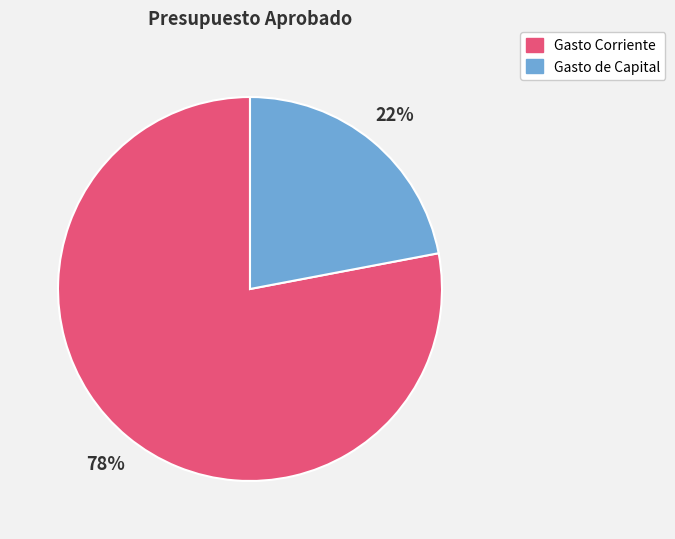

To the nearest percent, what is the combined percentage of Gasto Corriente and Gasto de Capital?

100%